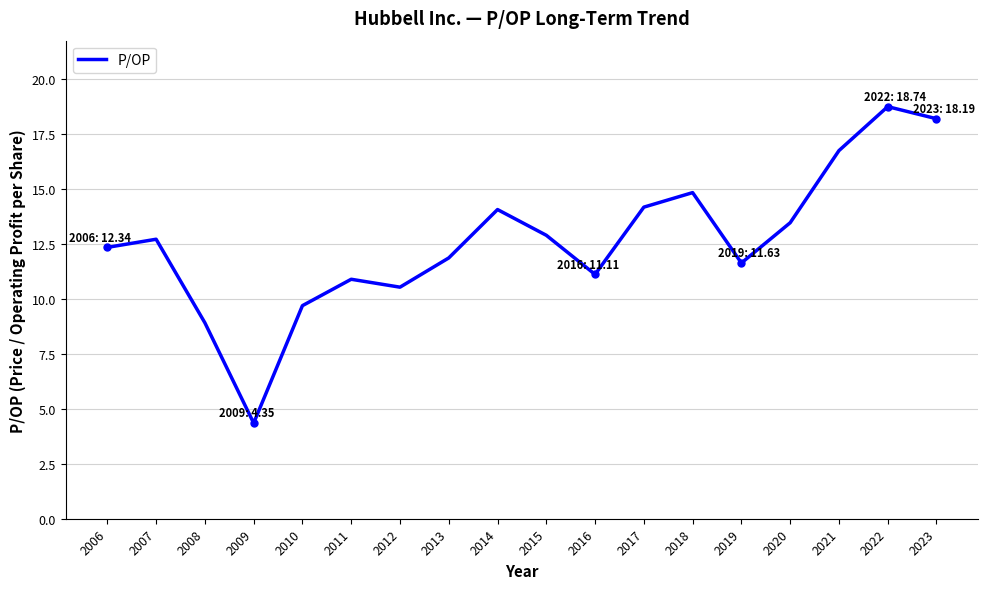

What is the greatest value displayed?

18.7